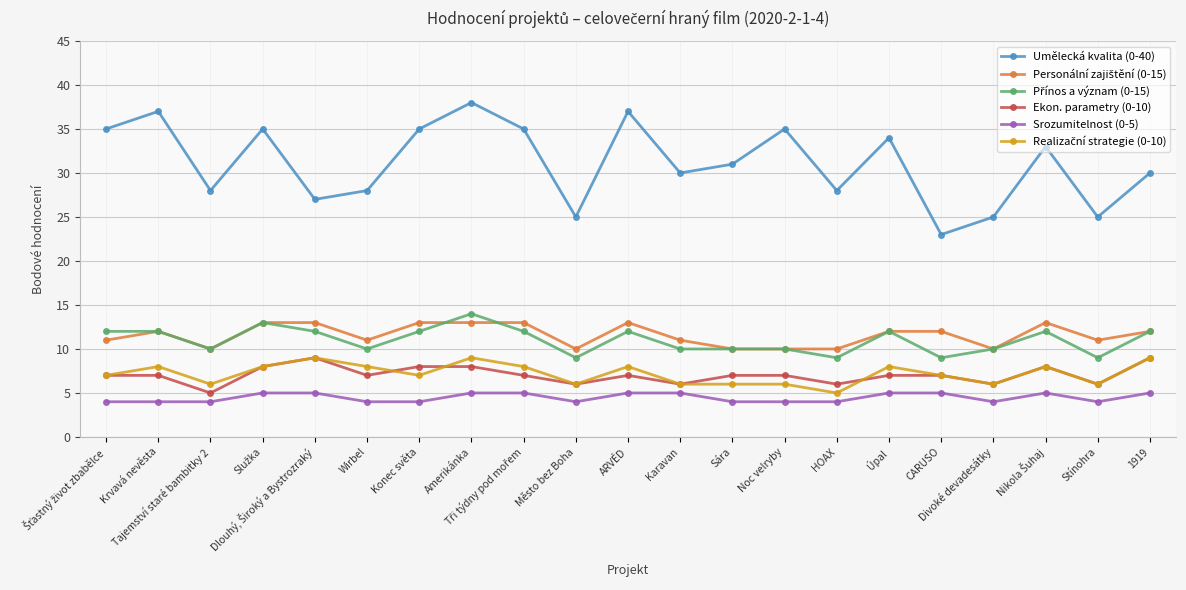

True or false: Srozumitelnost (0-5) and Umělecká kvalita (0-40) cross at least once.

False